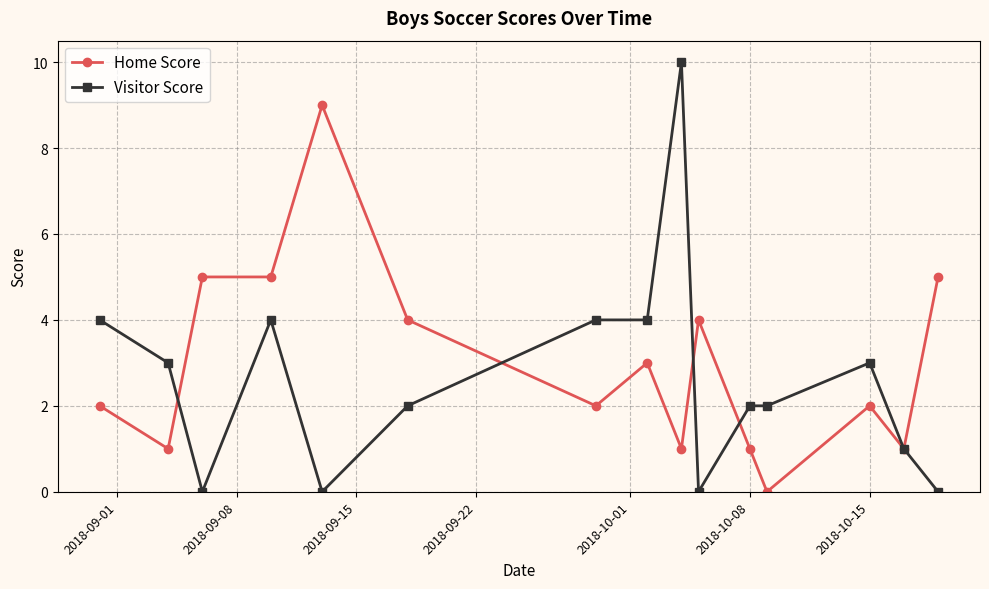

Reading right to left, list all the values displayed in this chart.

Home Score: 5	1	2	0	1	4	1	3	2	4	9	5	5	1	2
Visitor Score: 0	1	3	2	2	0	10	4	4	2	0	4	0	3	4